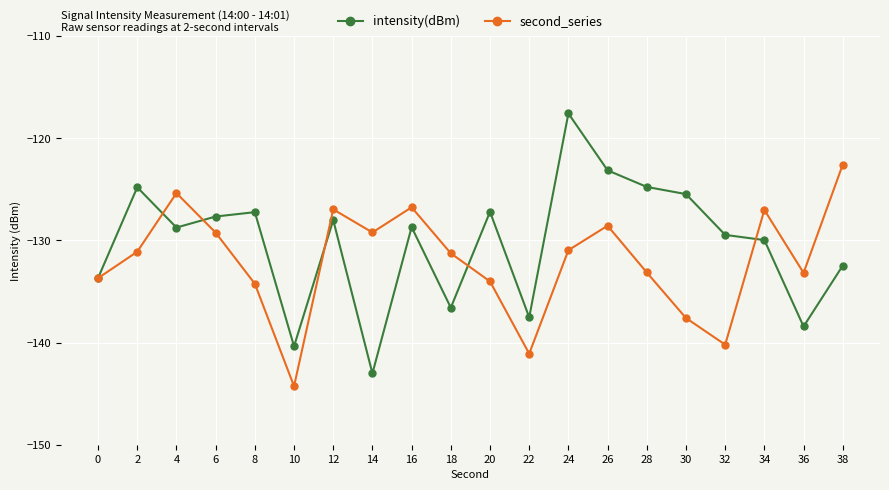

Which series has the widest spread of values?

intensity(dBm)